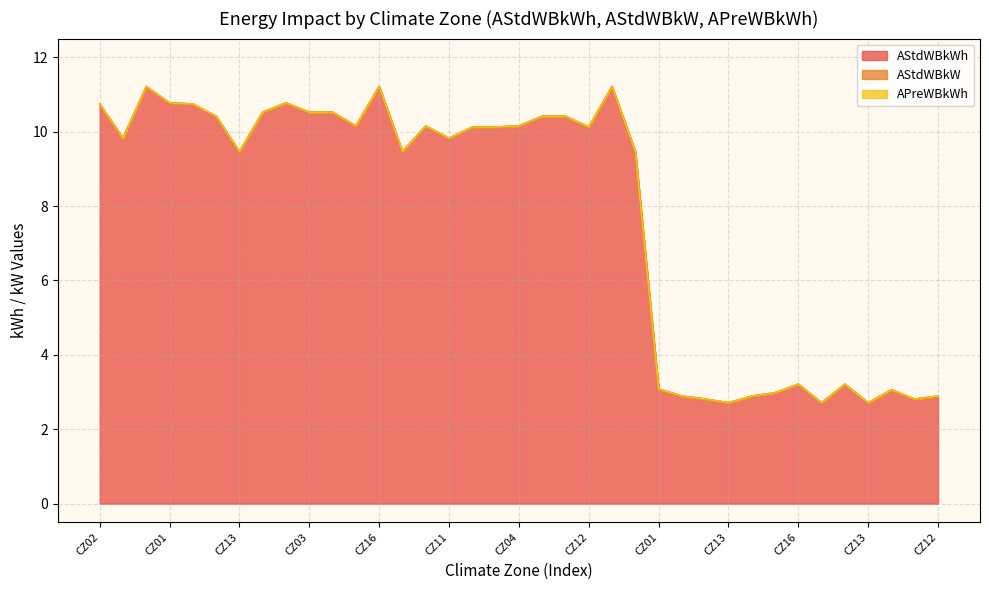

Does the chart have visible grid lines?

Yes